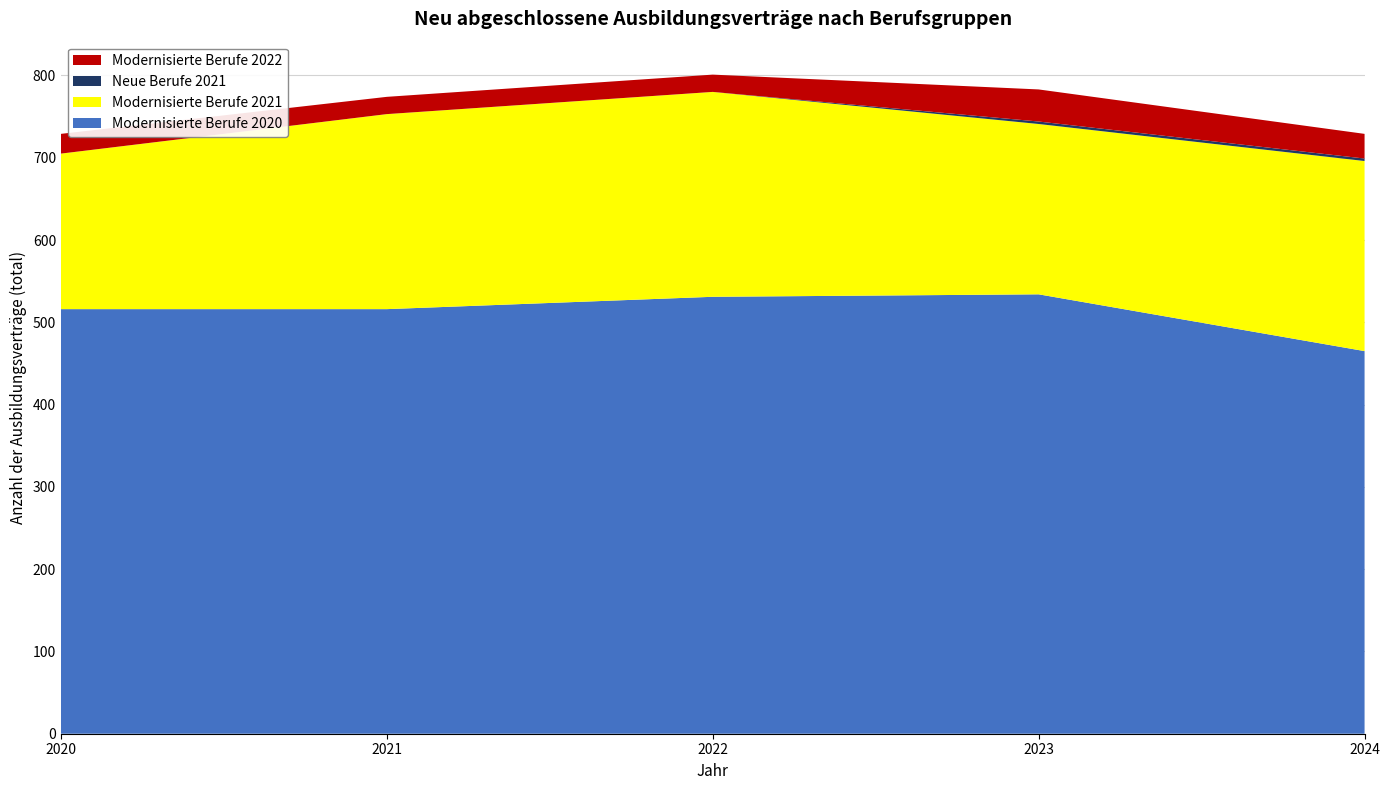

Reading right to left, transcribe all the data shown in this chart.

Modernisierte Berufe 2020: 465	534	531	516	516
Modernisierte Berufe 2021: 231	207	249	237	189
Neue Berufe 2021: 3	3	0	0	0
Modernisierte Berufe 2022: 30	39	21	21	24